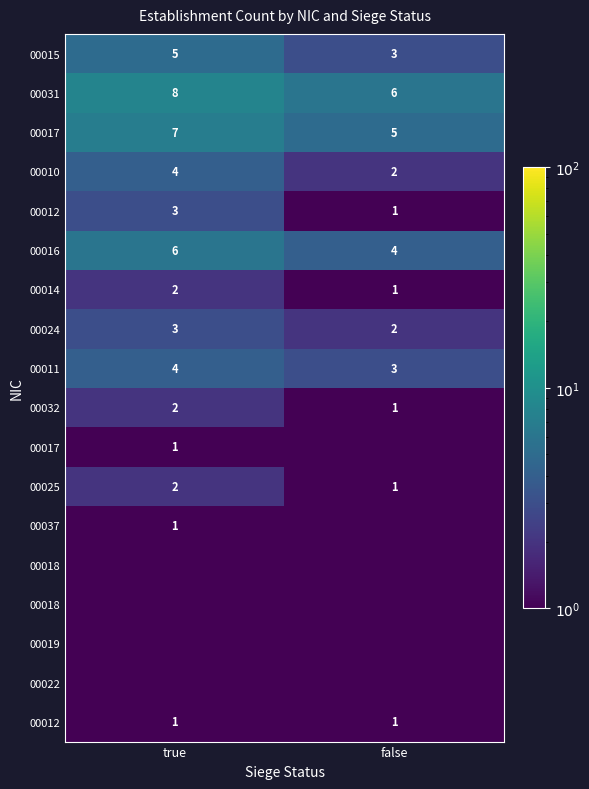

At which category is the sum across all series the highest?

true